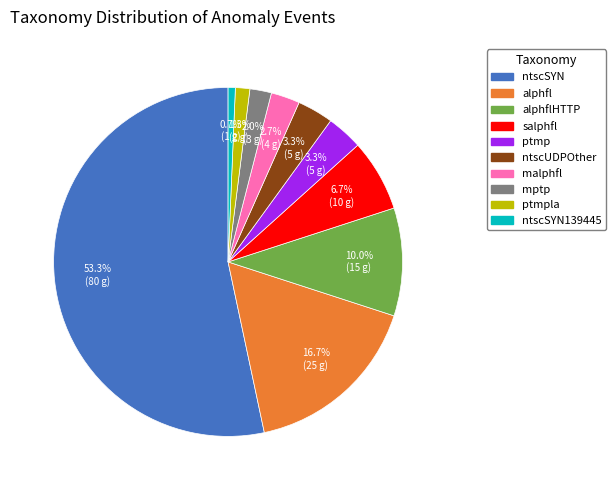

Is there any slice that represents more than half of the pie?

Yes